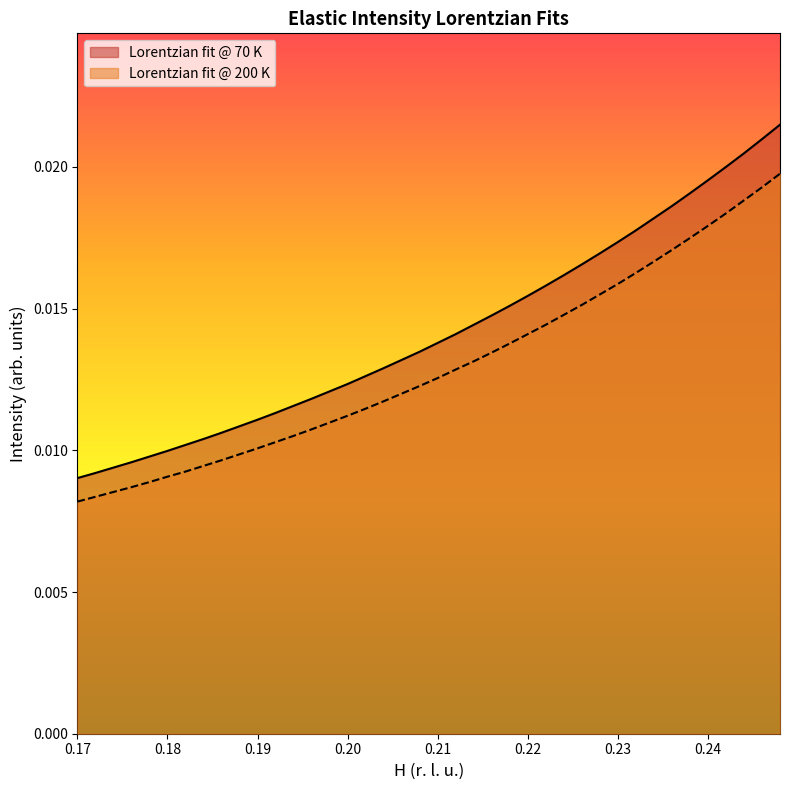

Which series has the largest range (max minus min)?

Lorentzian fit @ 70 K